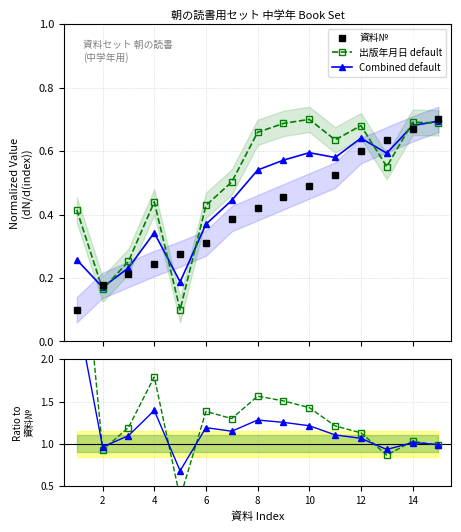

What are all the series names shown in the legend?

資料№, 出版年月日 default, Combined default